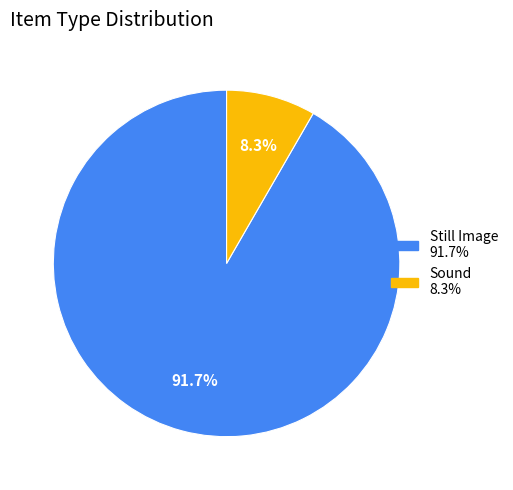

How many segments does this pie chart have?

2